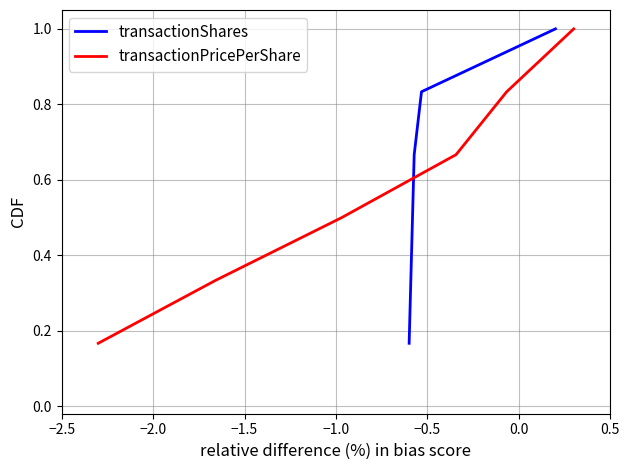

What is the highest value of the transactionShares series?

1.0